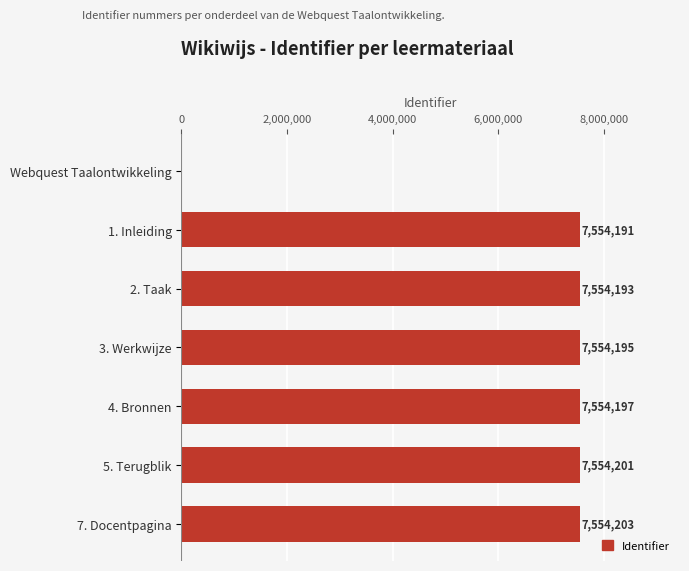

Where is the data nearest to the value 3777101?

1. Inleiding